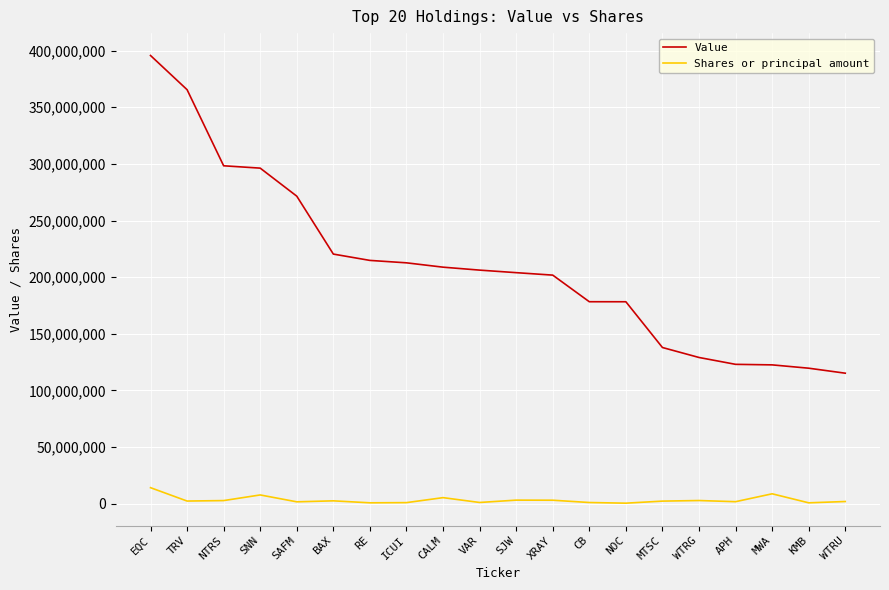

What is the average value of the Shares or principal amount series?

3353923